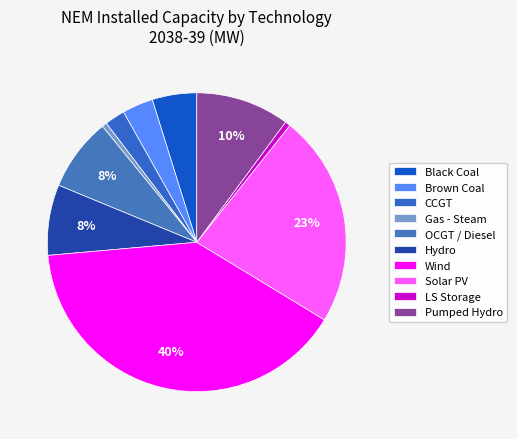

Rank the categories by value from highest to lowest.

Wind, Solar PV, Pumped Hydro, OCGT / Diesel, Hydro, Black Coal, Brown Coal, CCGT, LS Storage, Gas - Steam